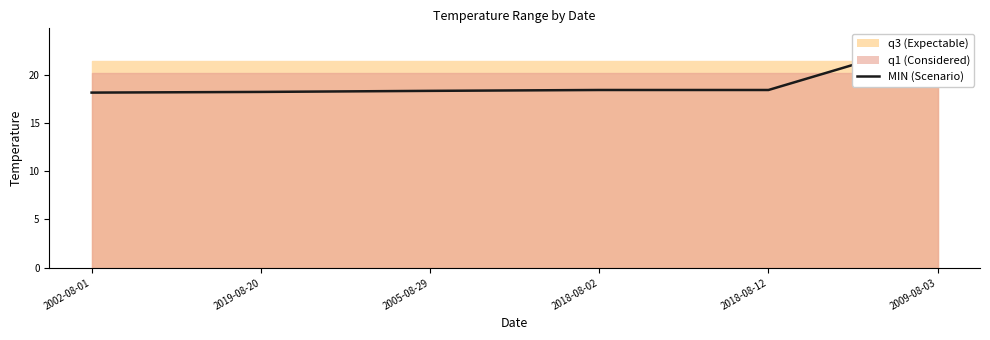

The value at 2019-08-20 is 30.2. True or false?

False